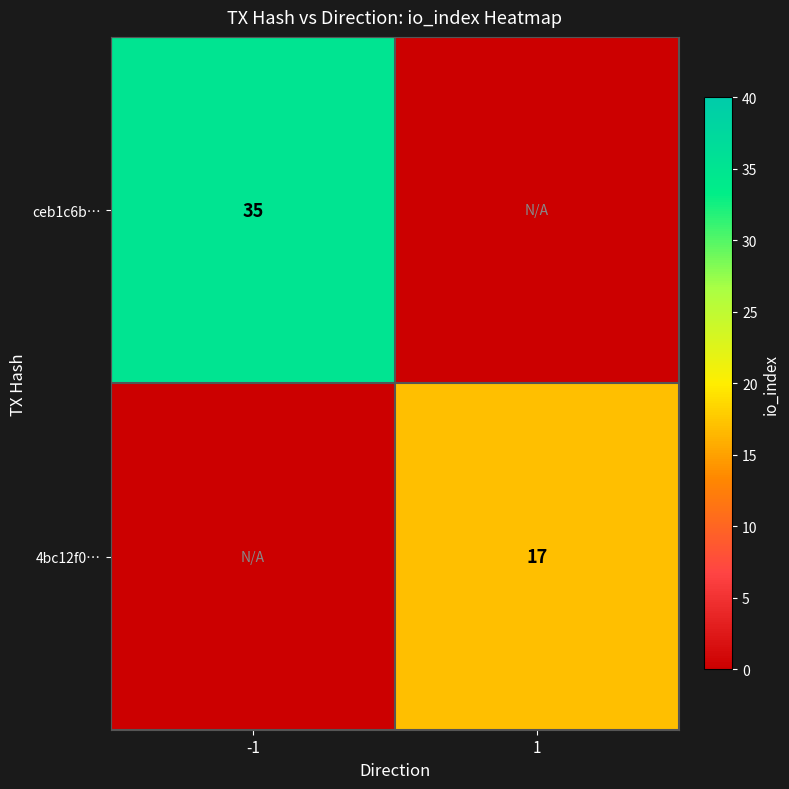

Is it true that ceb1c6b… equals 16 at -1?

False